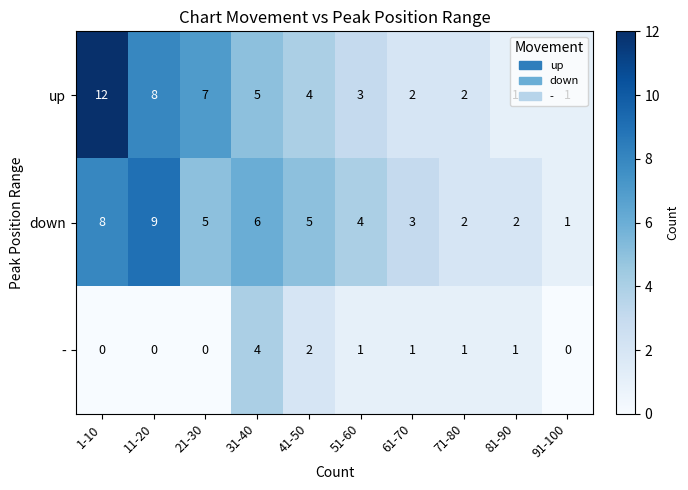

What is the spread (max minus min) of values at 21-30?

7